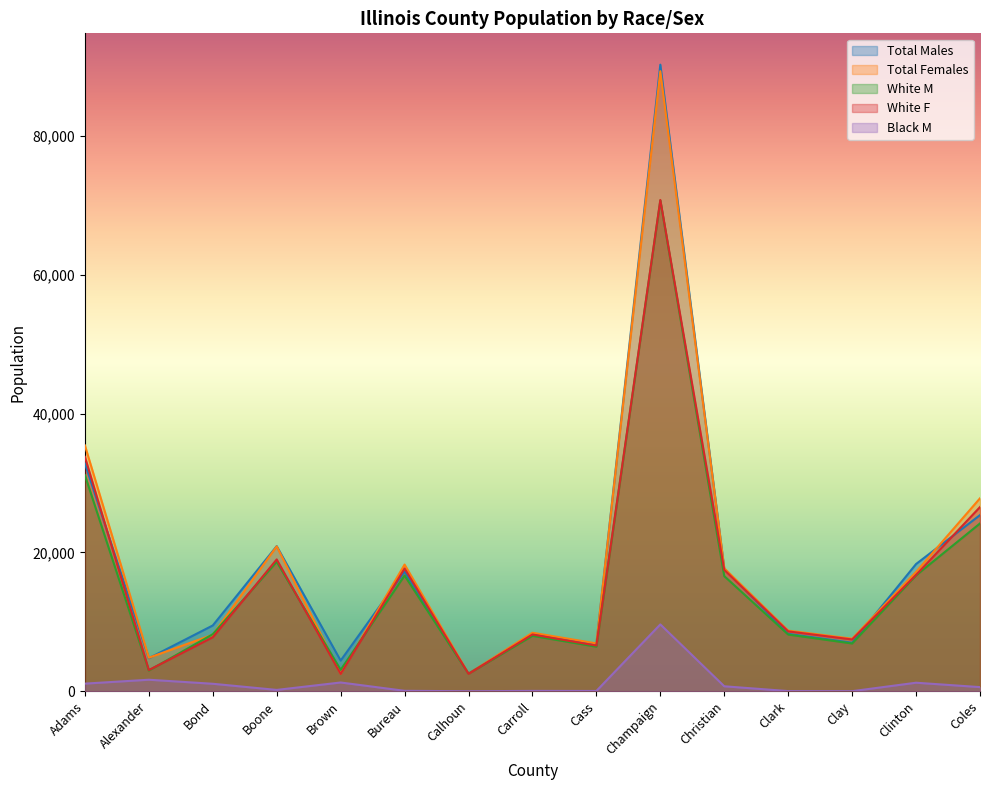

What is the value of the White M point at the 5th from the left?

3085